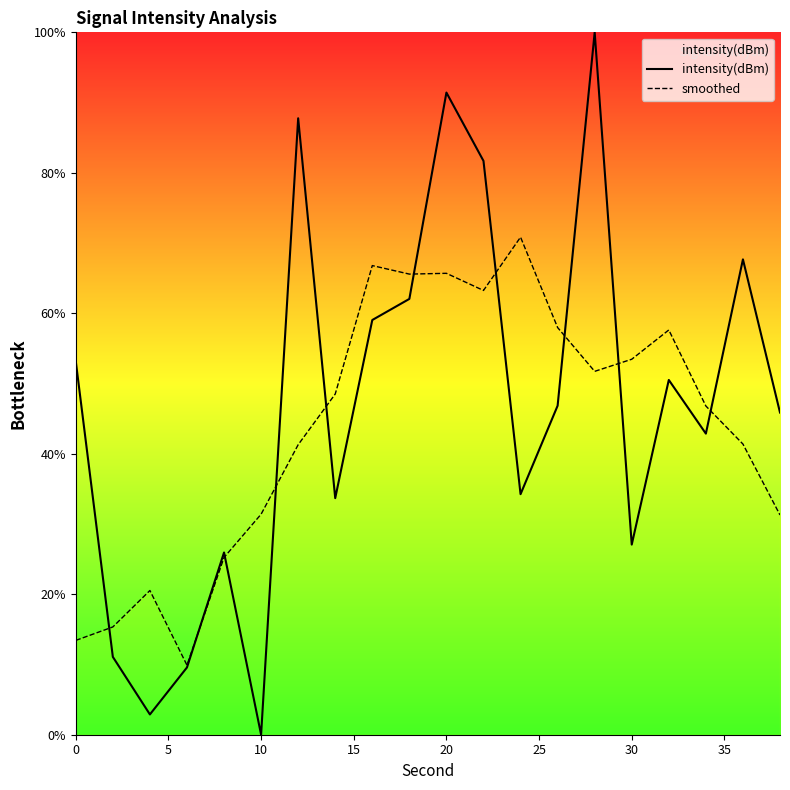

Rank the series by their maximum value, from highest to lowest.

intensity(dBm), smoothed